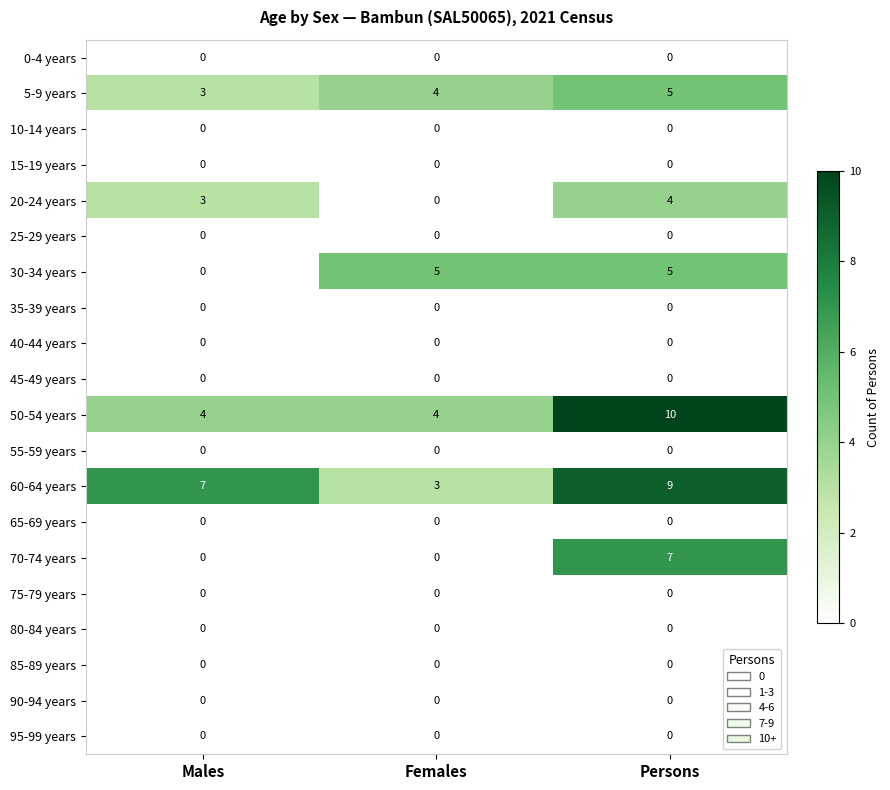

Read the 60-64 years value at Males.

7